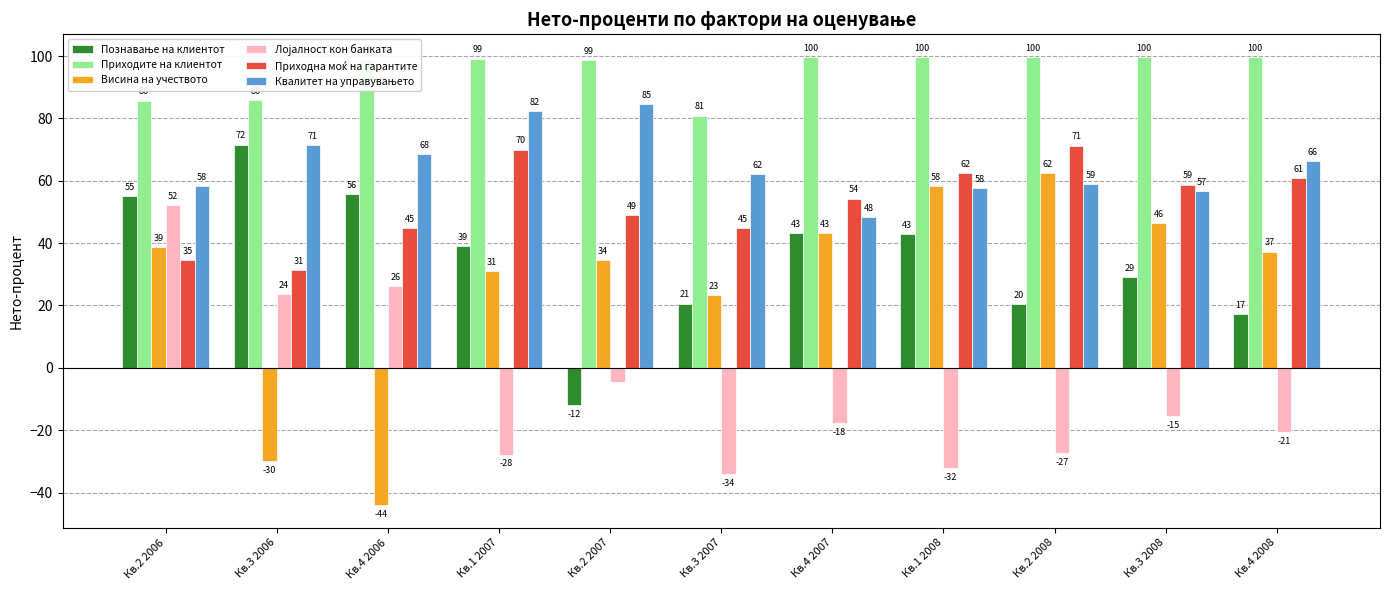

How many distinct data groups are displayed?

6